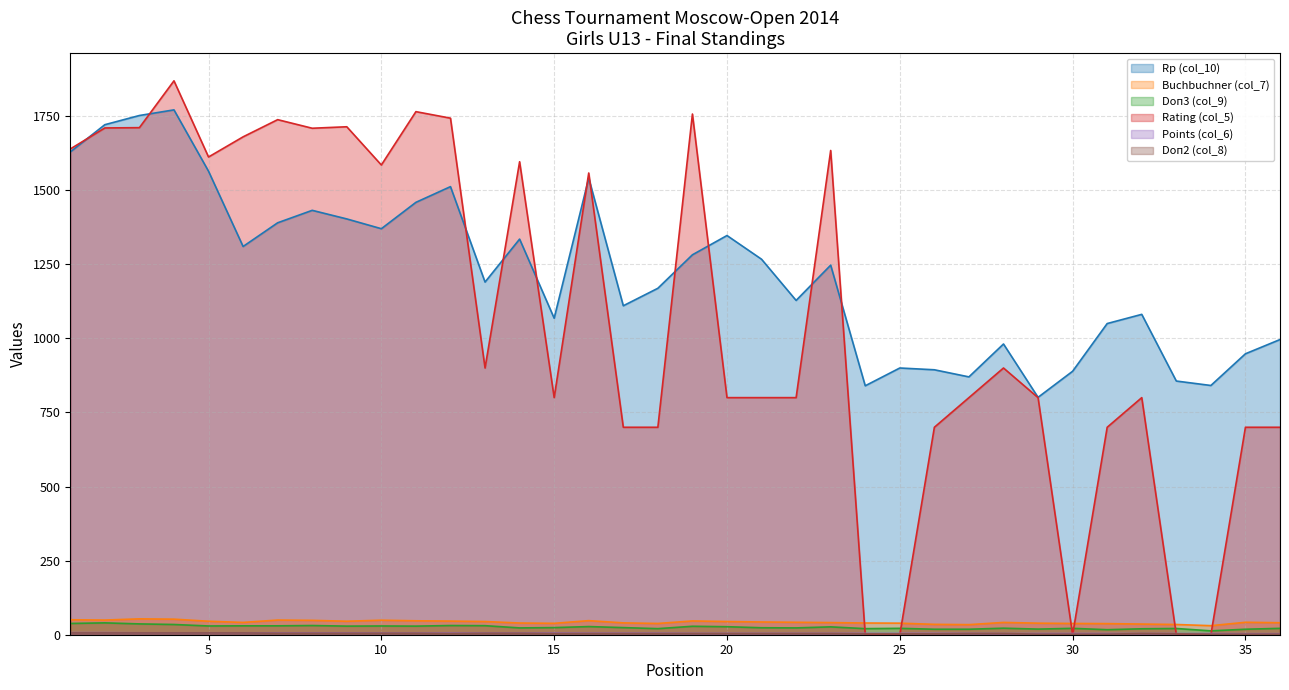

At which category does Rp (col_10) reach its first local peak?

4